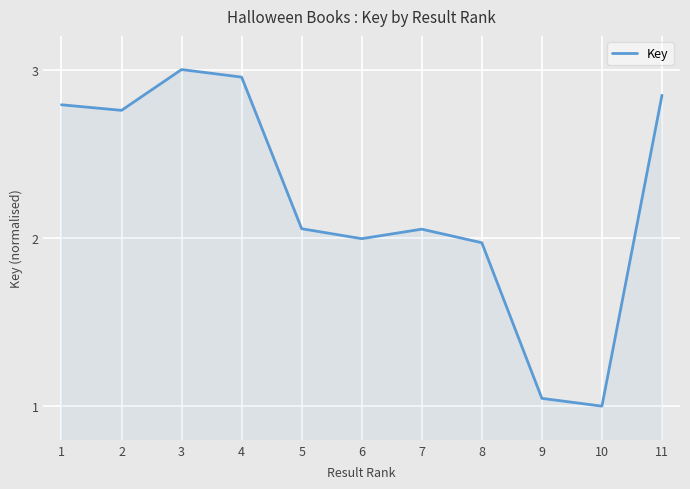

Which label corresponds to the largest value in the chart?

3